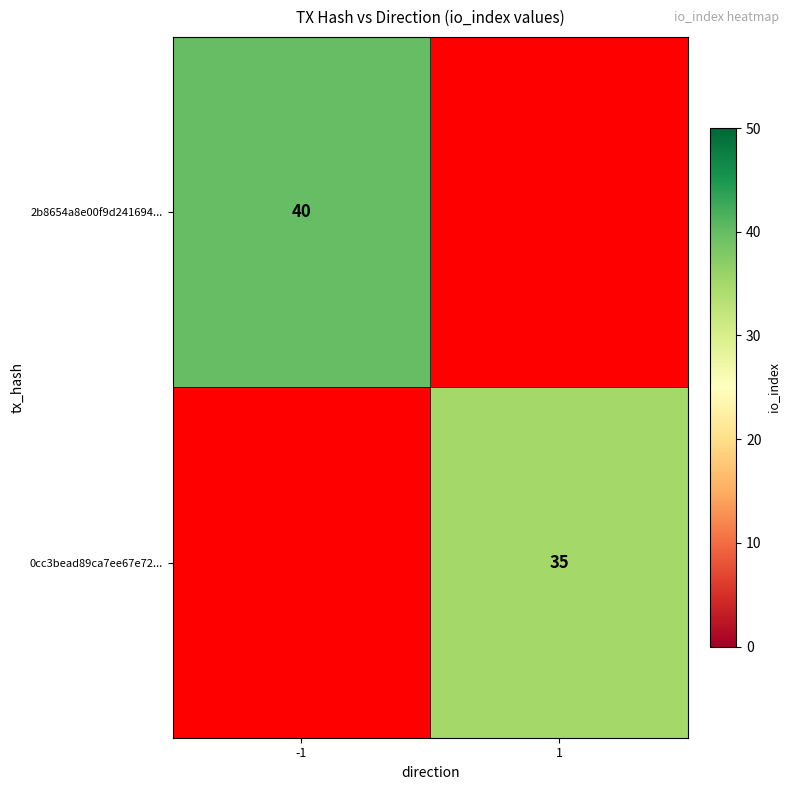

Is the value of 2b8654a8e00f9d241694... at -1 greater than the value of 0cc3bead89ca7ee67e72... at 1?

Yes